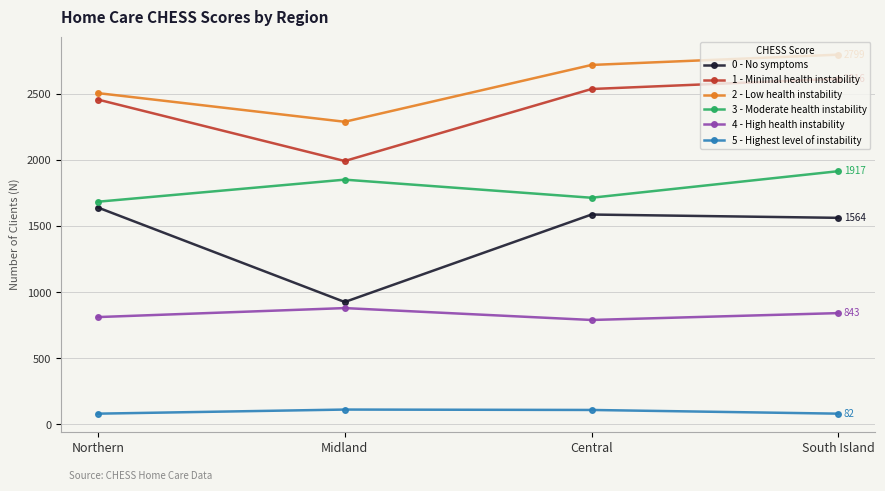

The value of 4 - High health instability at South Island is 1299. True or false?

False